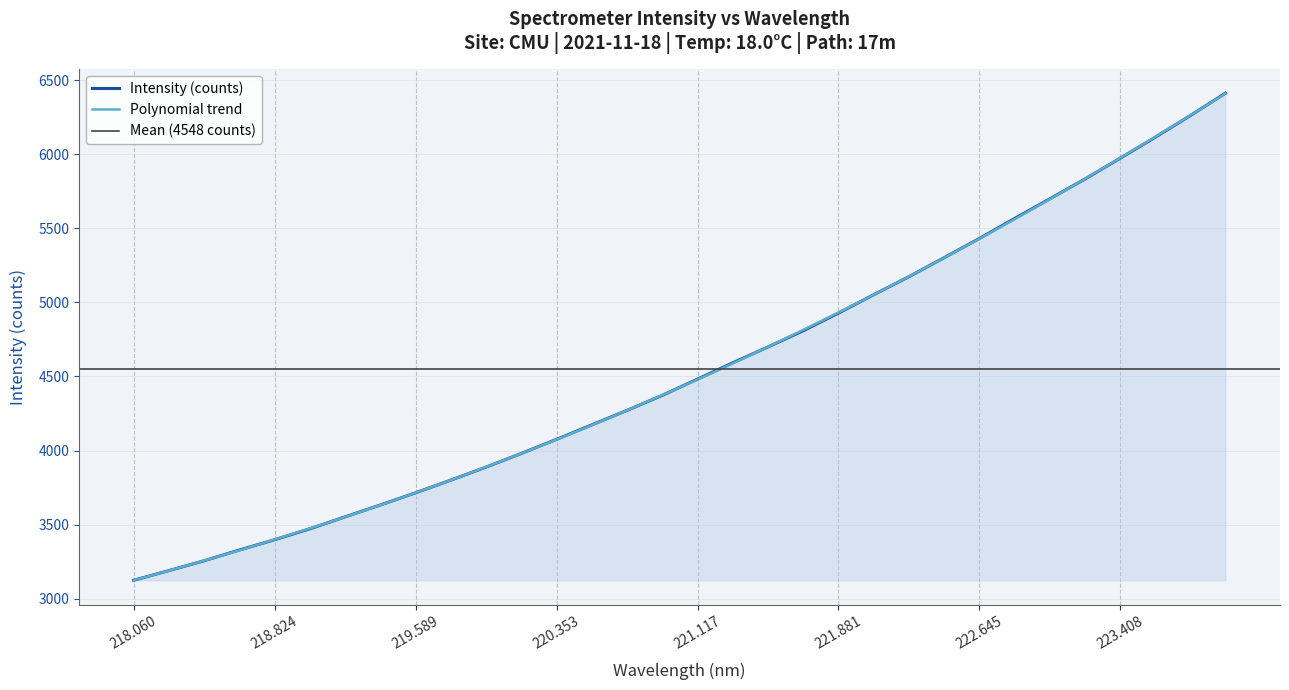

At which category does the chart reach its minimum across all series?

218.060